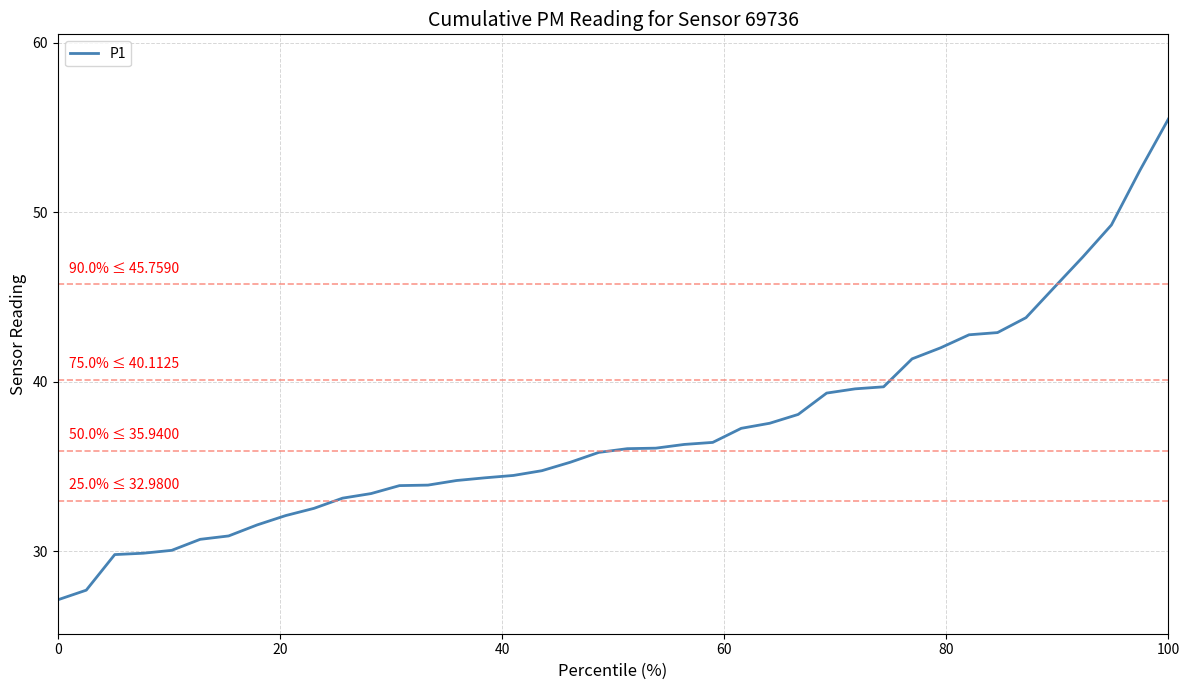

What is the minimum value shown in the chart?

27.1